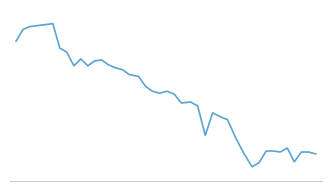

Does the chart have visible grid lines?

No